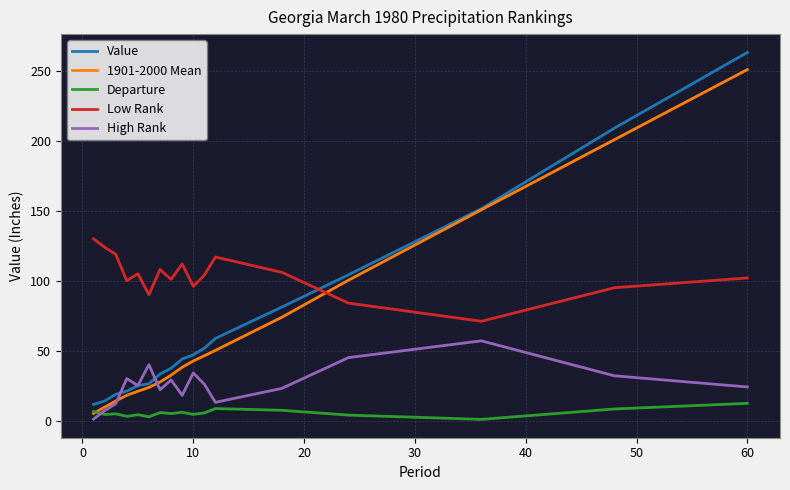

Which series has the widest spread of values?

Value